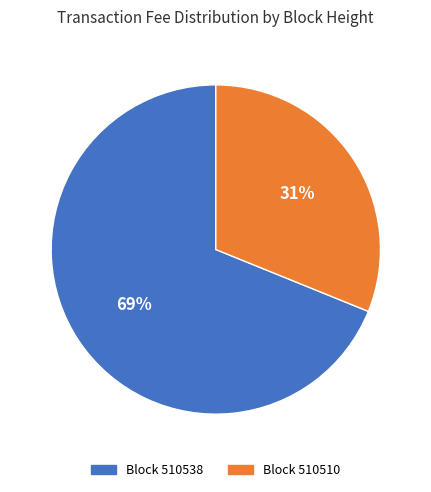

To the nearest percent, what is the difference between the largest and smallest slice percentages?

38%